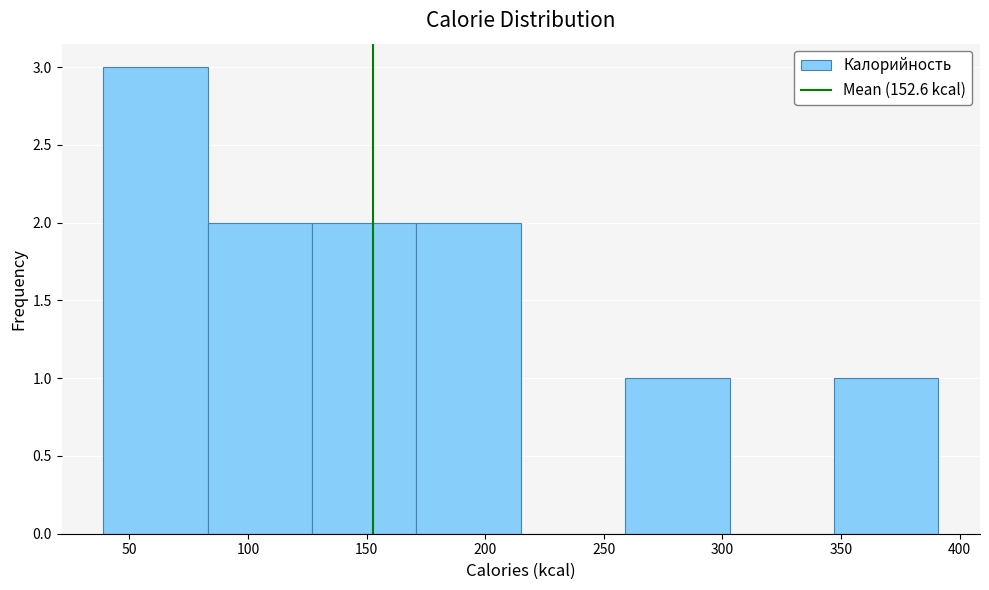

Reading left to right, list every bar in this chart as the range it spans on the x-axis followed by its height. Neither the bar edges nor the heights are printed on the chart, so give them approximately, as read against the axes.

39 to 83: 3
83 to 127: 2
127 to 171: 2
171 to 215: 2
215 to 259: 0
259 to 303: 1
303 to 347: 0
347 to 391: 1